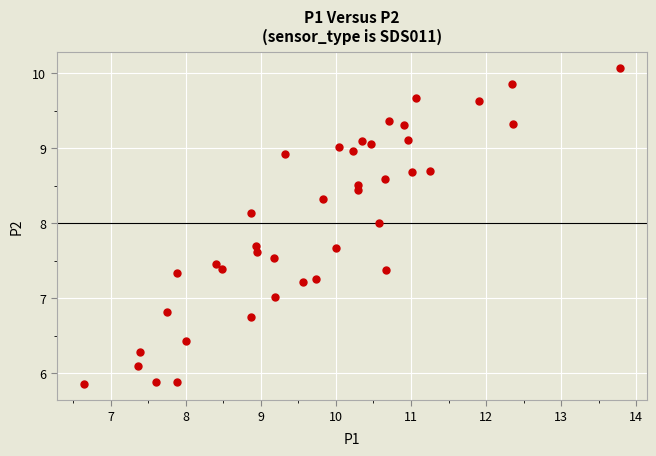

What is the range of Y values (max minus min)?

4.2